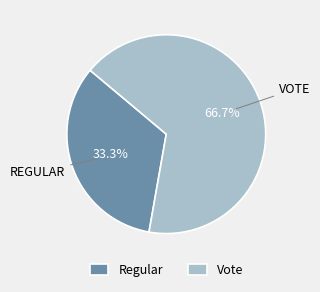

Do Regular and Vote together represent more than half of the pie?

Yes